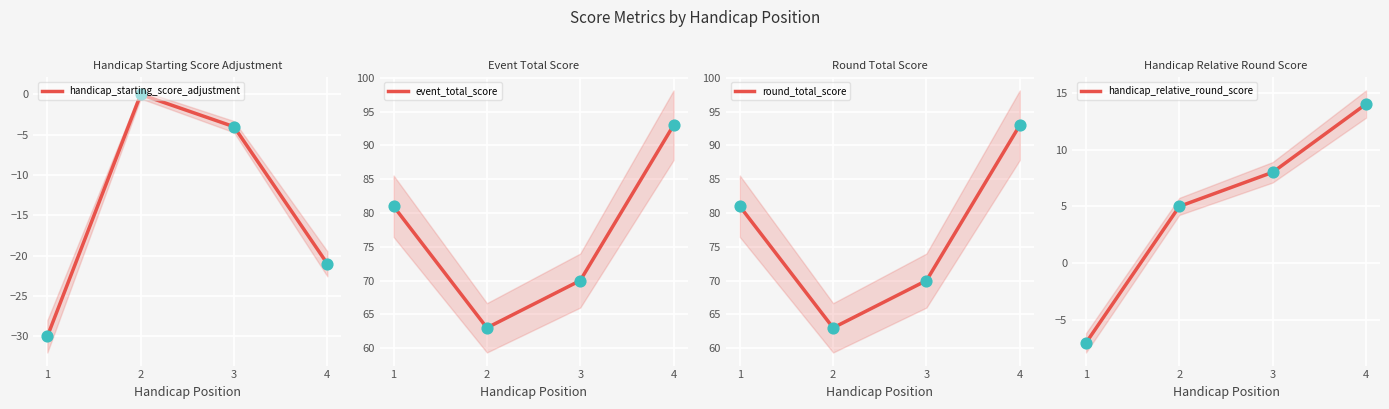

What are all the series names shown in the legend?

handicap_starting_score_adjustment, event_total_score, round_total_score, handicap_relative_round_score